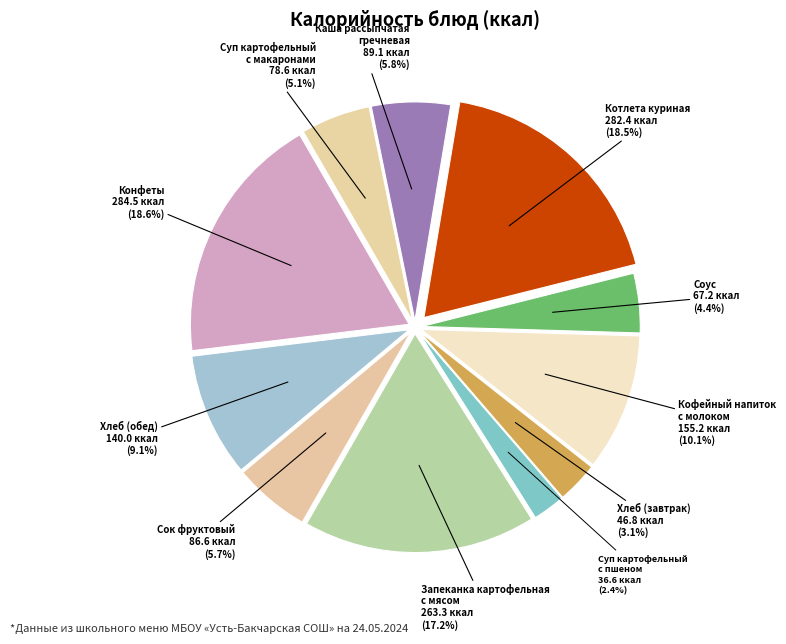

How many slices are in this pie chart?

11